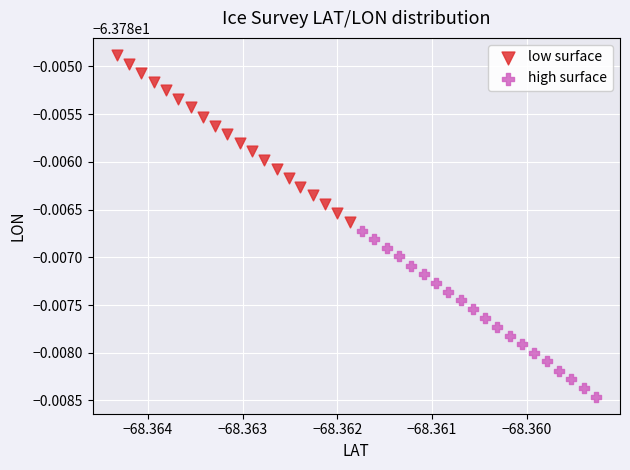

Which series reaches the minimum Y coordinate?

high surface